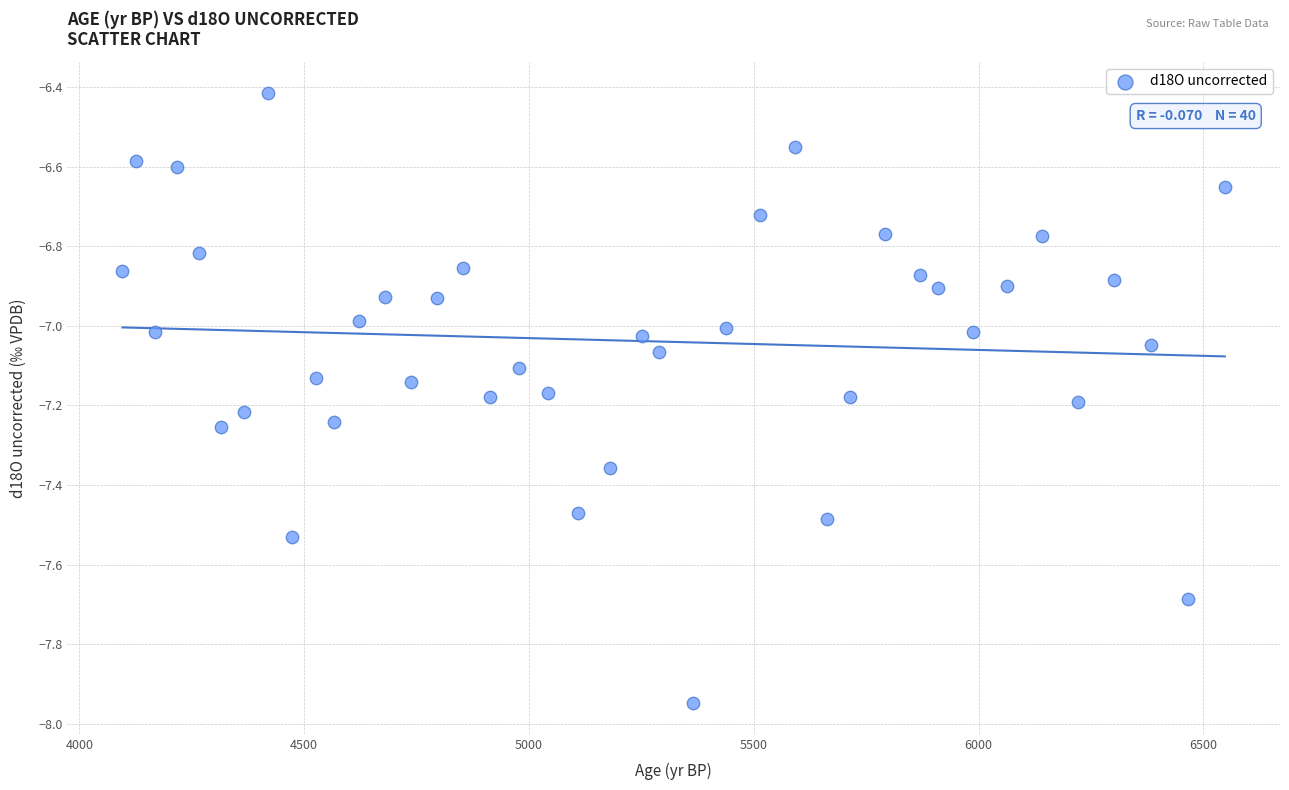

What is the range of Y values (max minus min)?

1.5